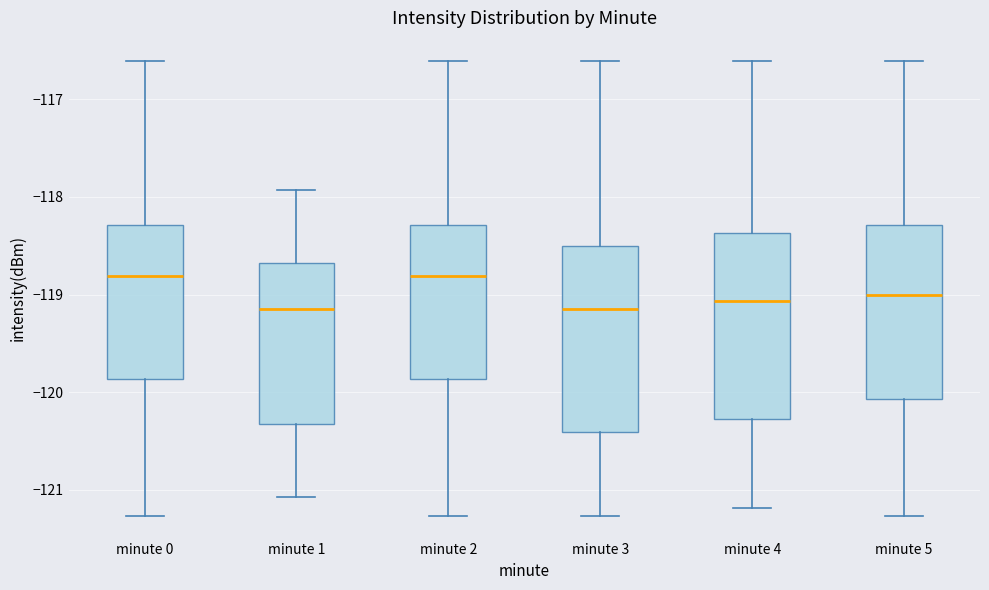

Where is the lower edge of the box for minute 5 on the y-axis? The values are not printed on the chart, so give them approximately, as read against the axis.

-120.1